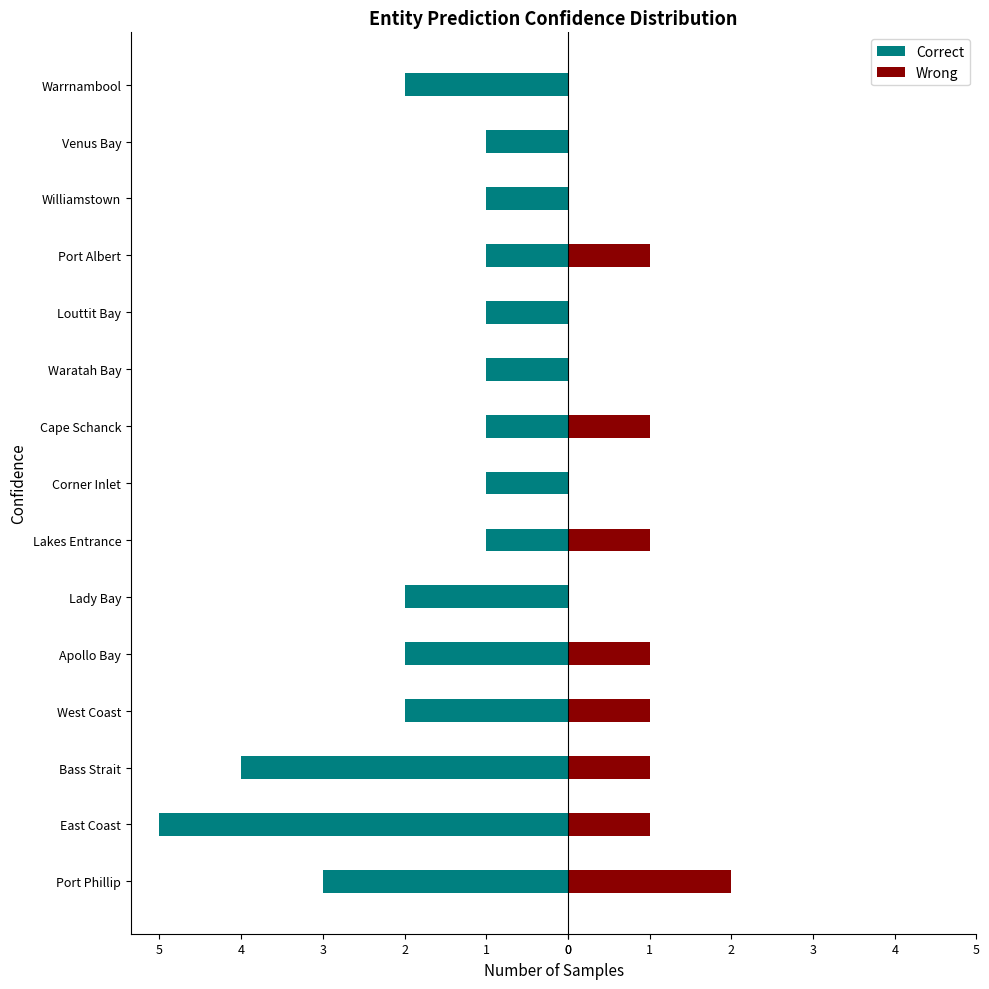

What is the difference between the maximum and minimum values in the Correct series?

4